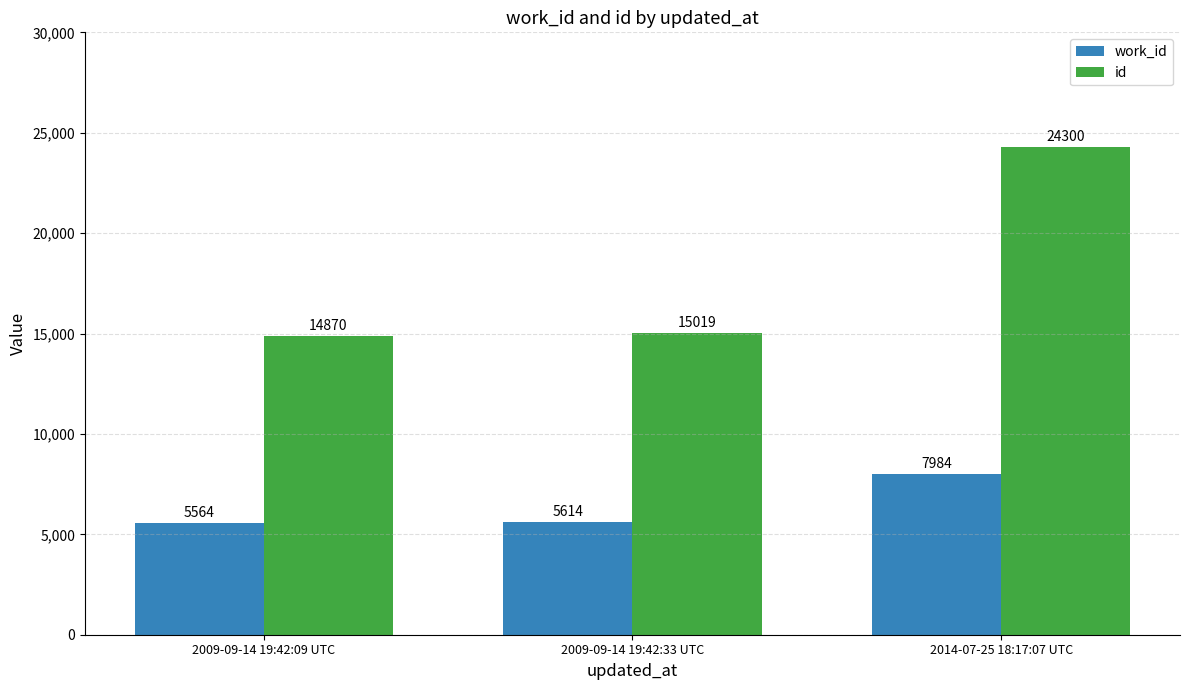

Reading right to left, transcribe all the data shown in this chart.

work_id: 7984	5614	5564
id: 24300	15019	14870